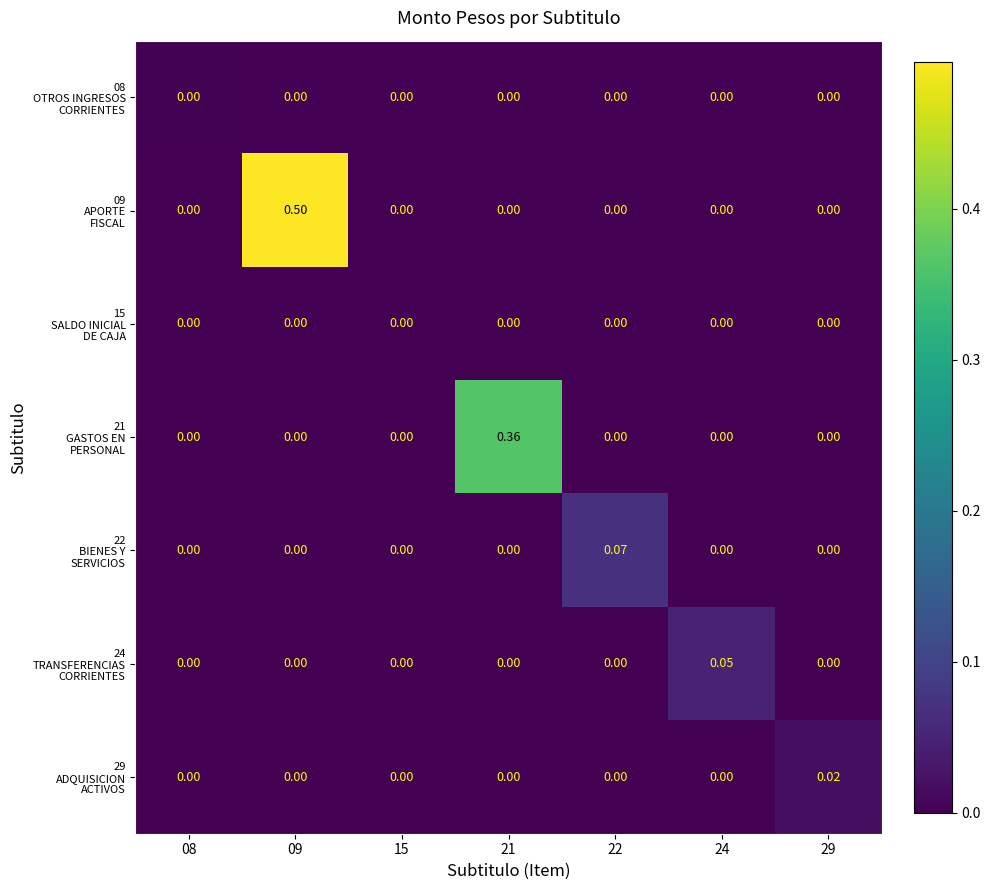

Count the number of data series in this chart.

7